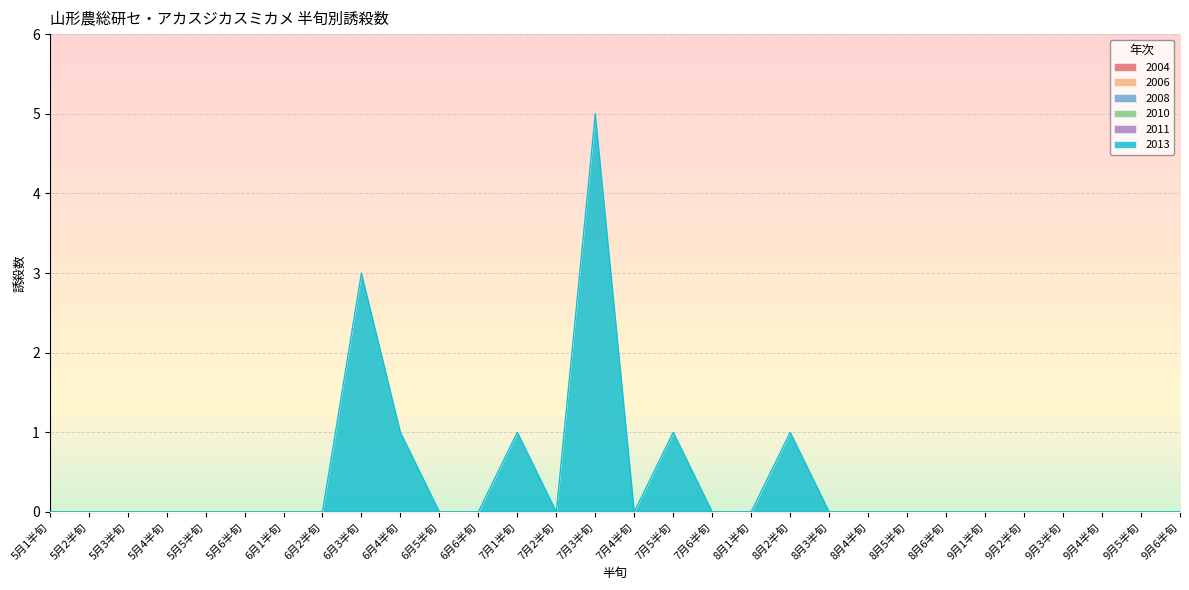

At which category is the sum across all series the highest?

7月3半旬